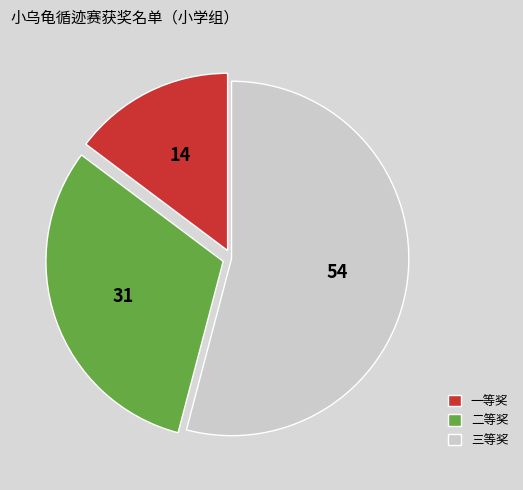

Which slice is the smallest?

一等奖